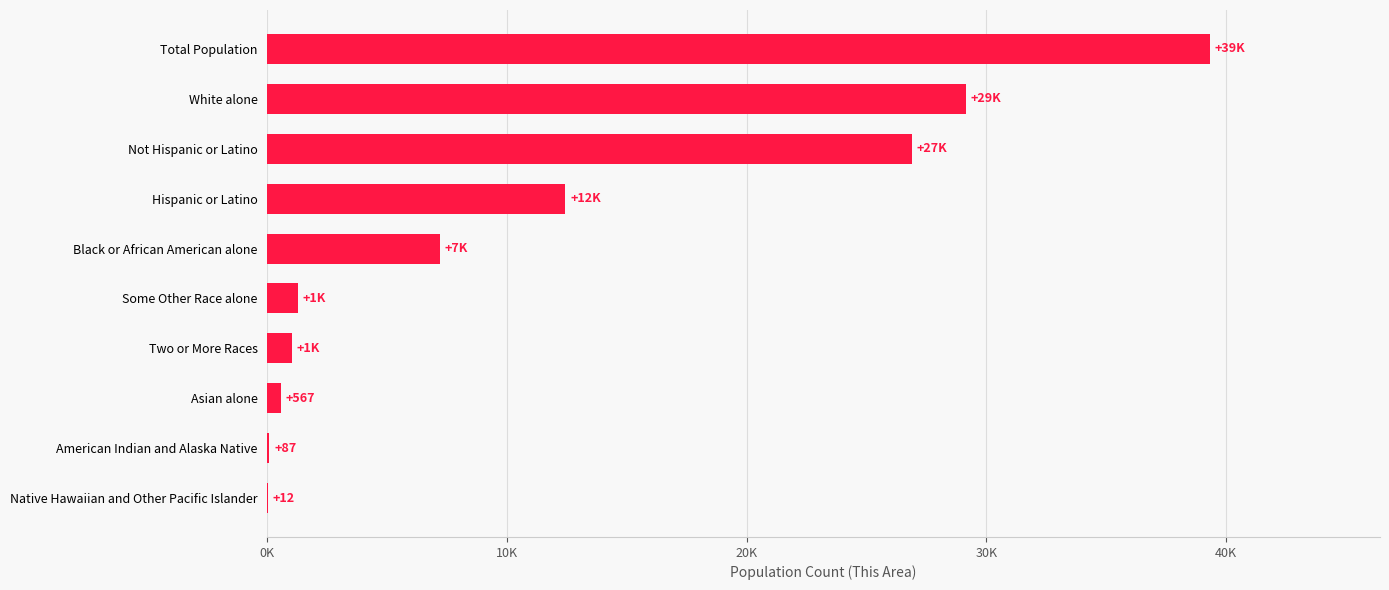

What is the smallest value displayed?

12